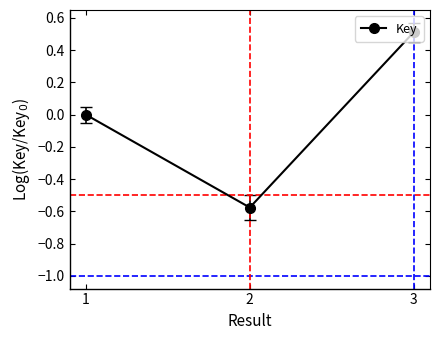

List the labels in order of value, smallest first.

2, 1, 3